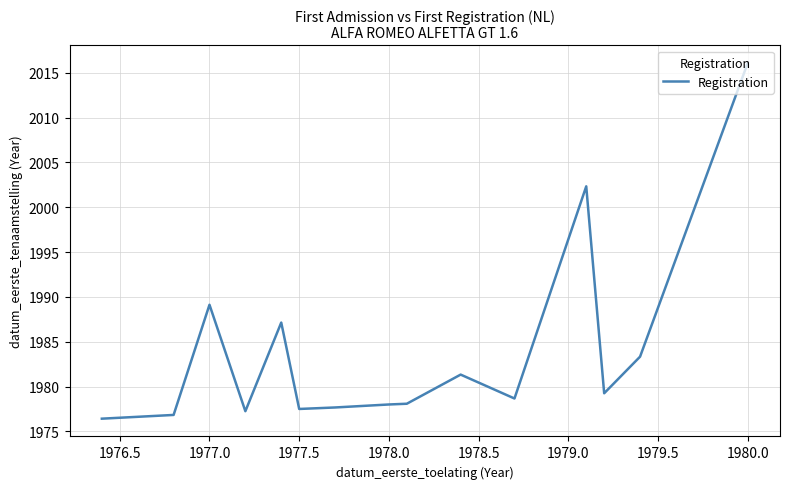

What is the maximum value shown in the chart?

2016.1